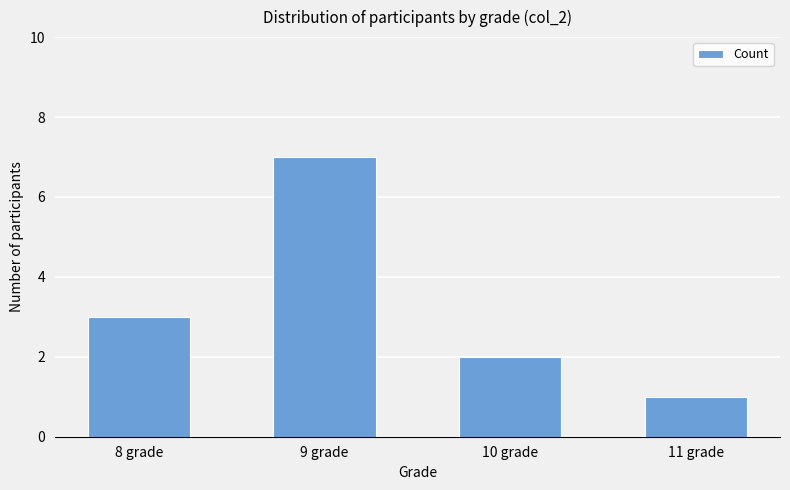

Reading left to right, transcribe all the data shown in this chart.

3	7	2	1